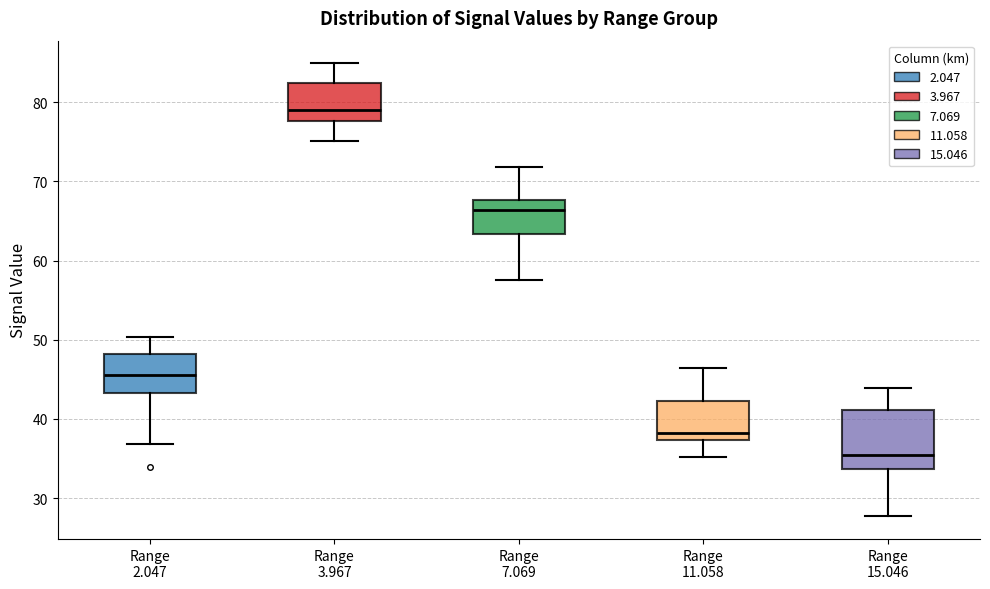

Which box has the highest median line?

Range 3.967